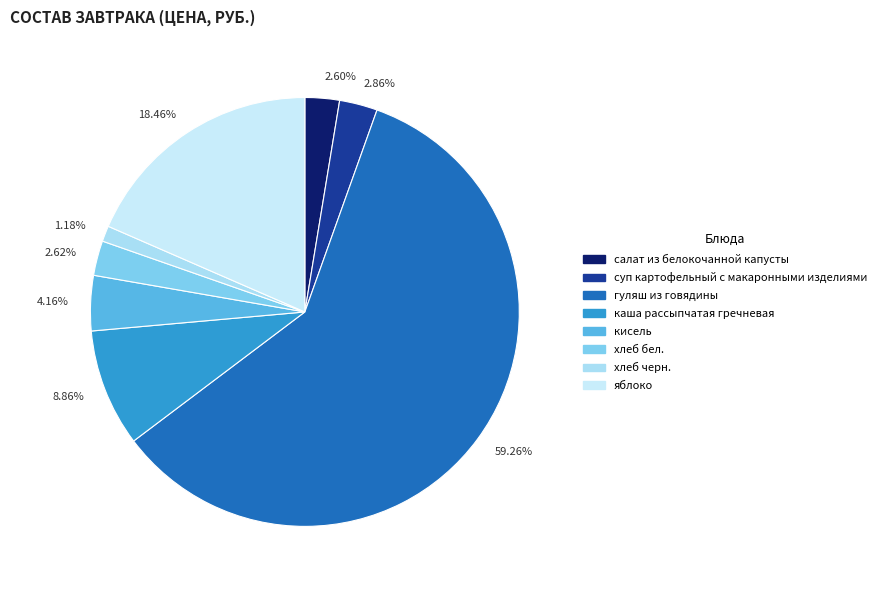

How many slices are in this pie chart?

8